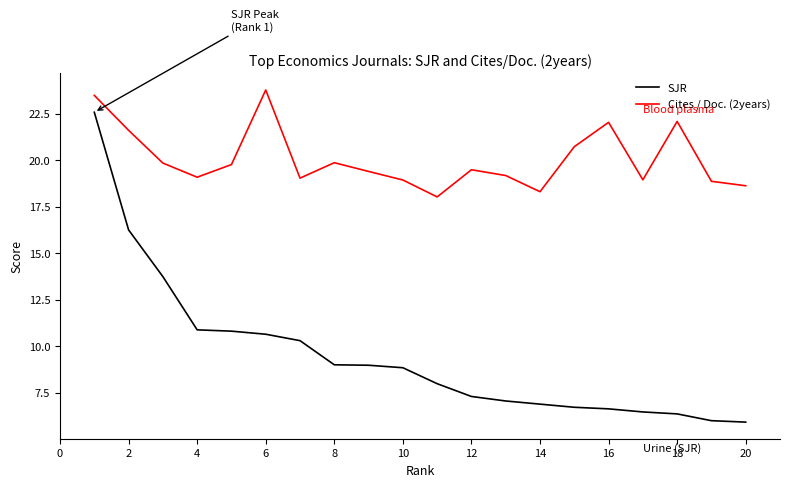

True or false: Cites / Doc. (2years) and SJR intersect in this chart.

False